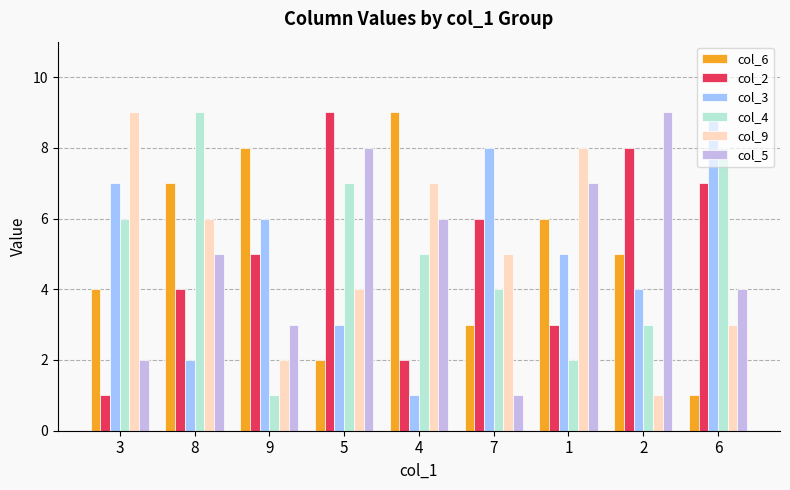

The value of col_3 at 6 is 5. True or false?

False